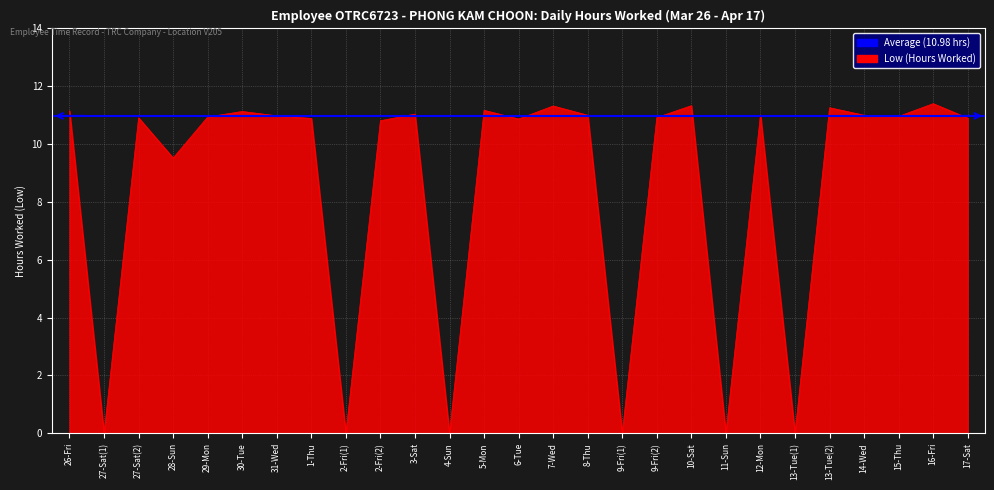

What is the label of the 20th point from the left?

11-Sun